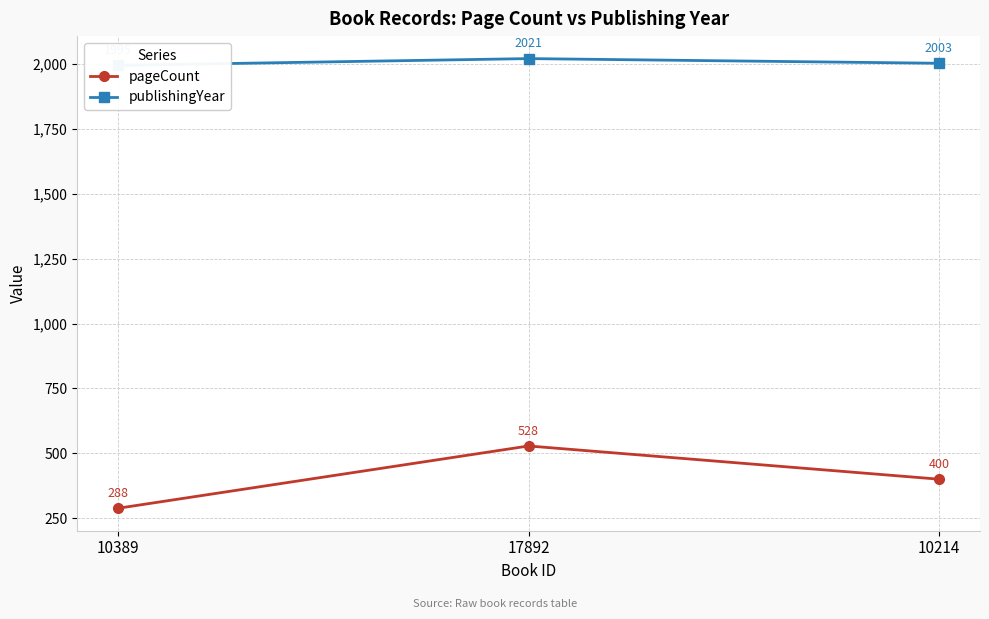

Which has a higher value, 17892 or 10389?

17892